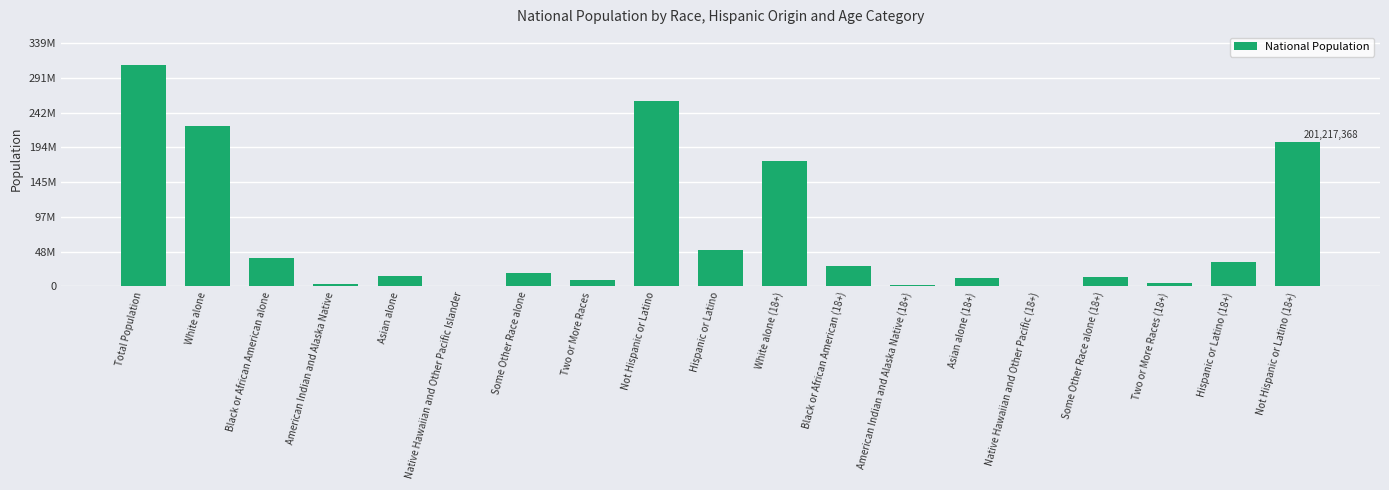

Are the bars horizontal?

No